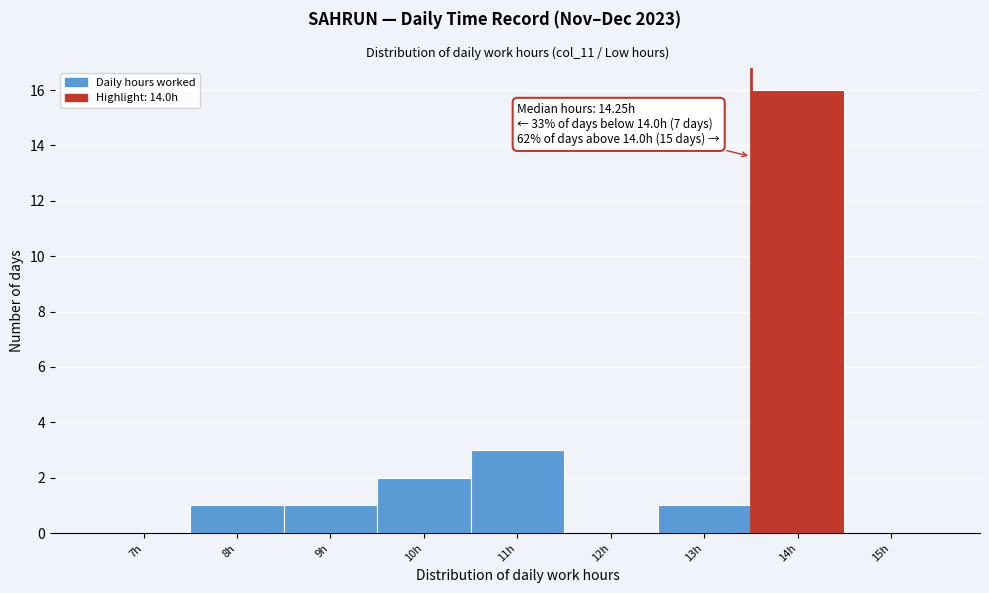

Reading right to left, extract all data points from this chart.

15h=0	14h=16	13h=1	12h=0	11h=3	10h=2	9h=1	8h=1	7h=0